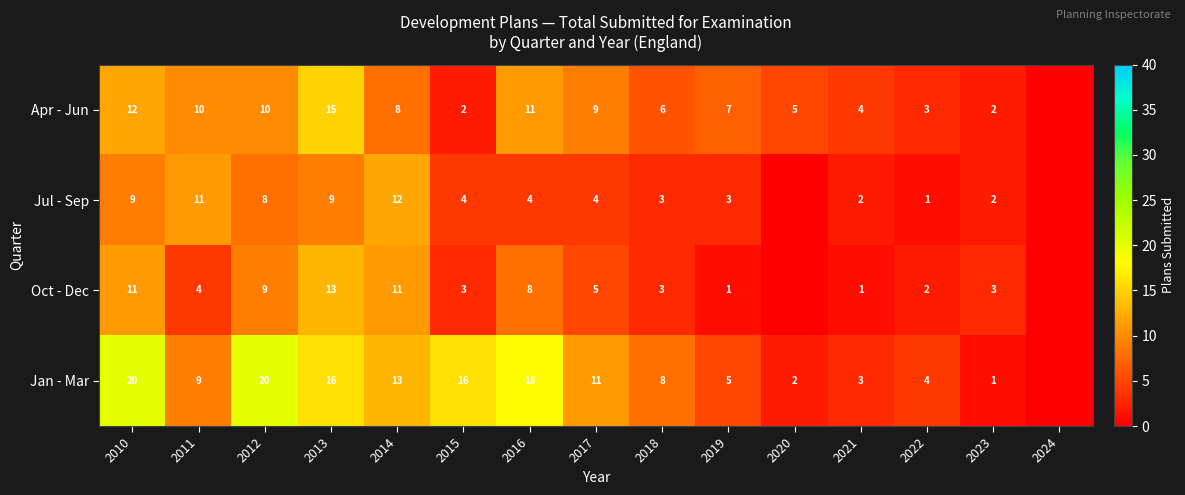

The value of Oct - Dec at 2010 is 18. True or false?

False